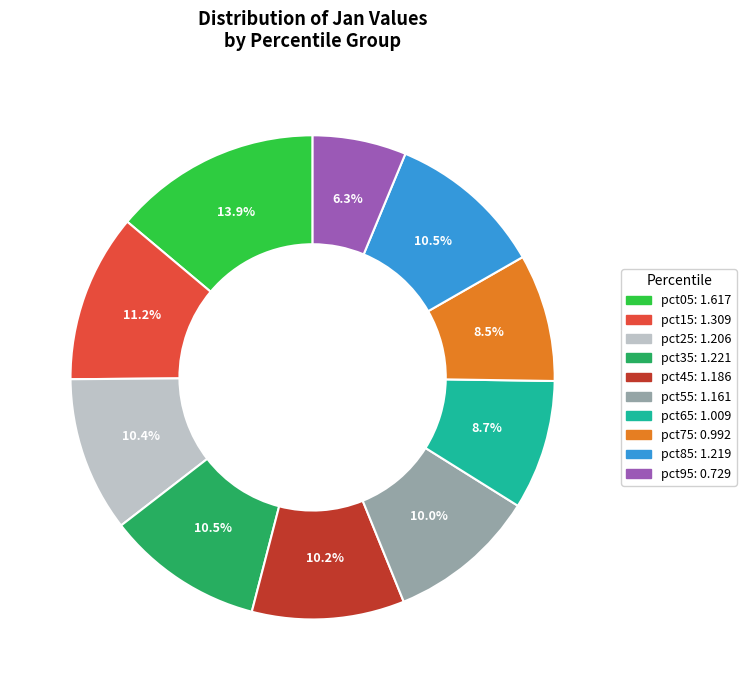

Is there any slice that represents more than half of the pie?

No